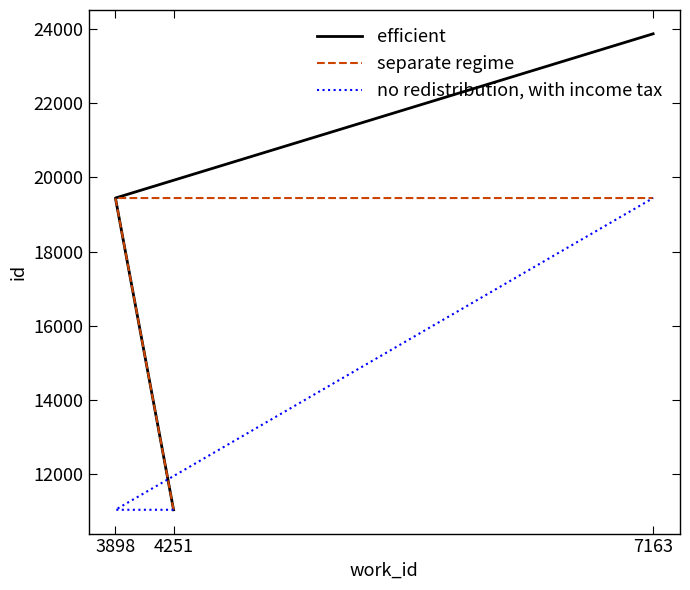

What is the minimum value for efficient?

11049